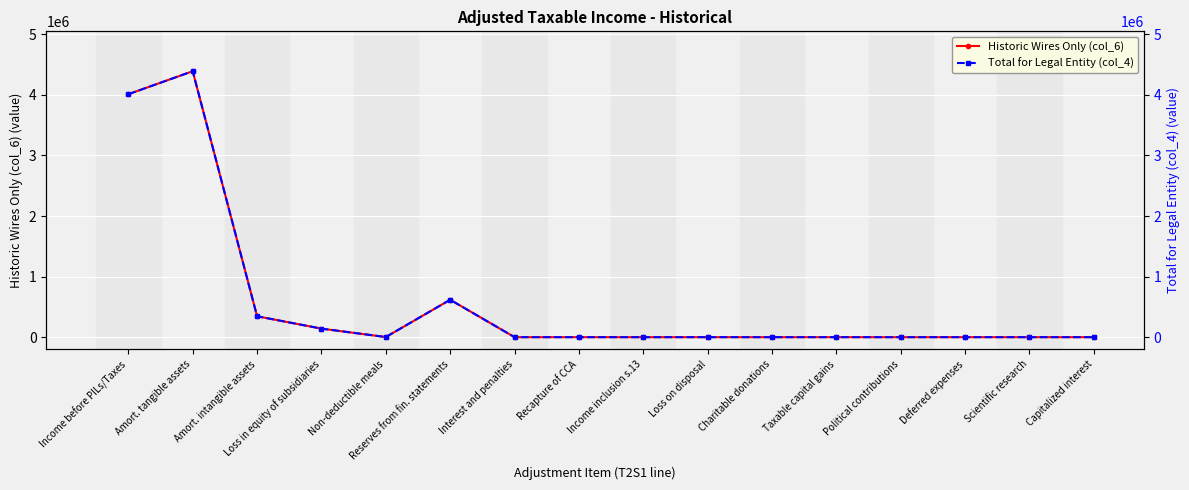

Which series has the widest spread of values?

Historic Wires Only (col_6)